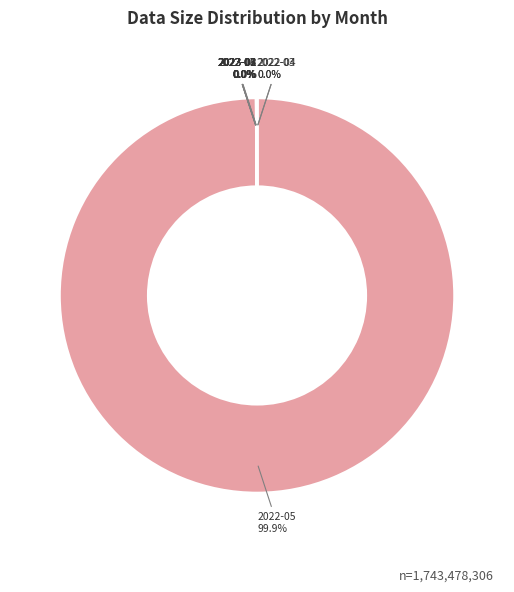

To the nearest percent, what is the average slice percentage?

10%